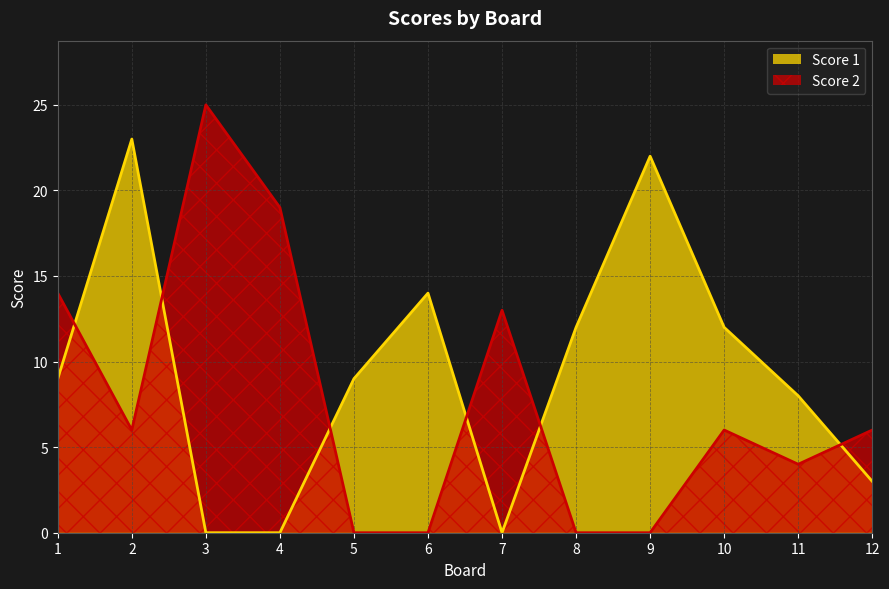

What is the value of the Score 1 point at the 6th from the left?

14